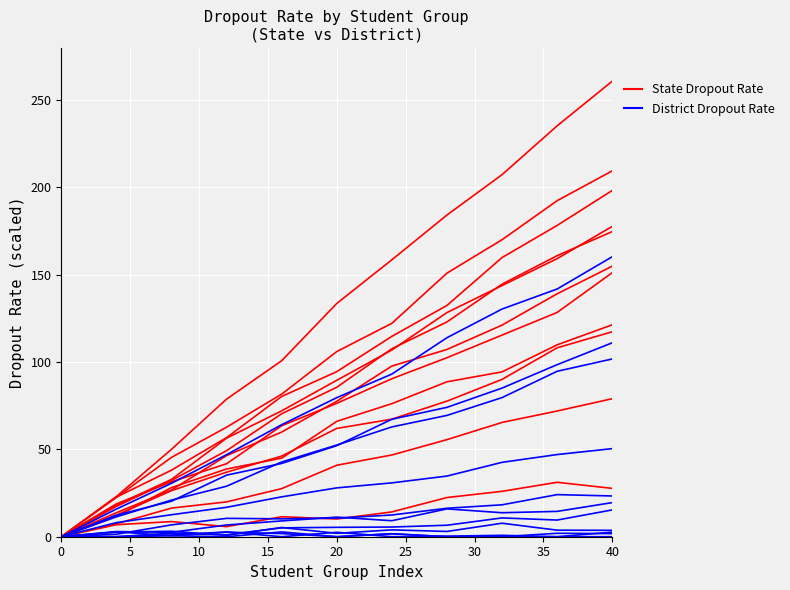

Rank the series by their maximum value, from highest to lowest.

State Dropout Rate, District Dropout Rate